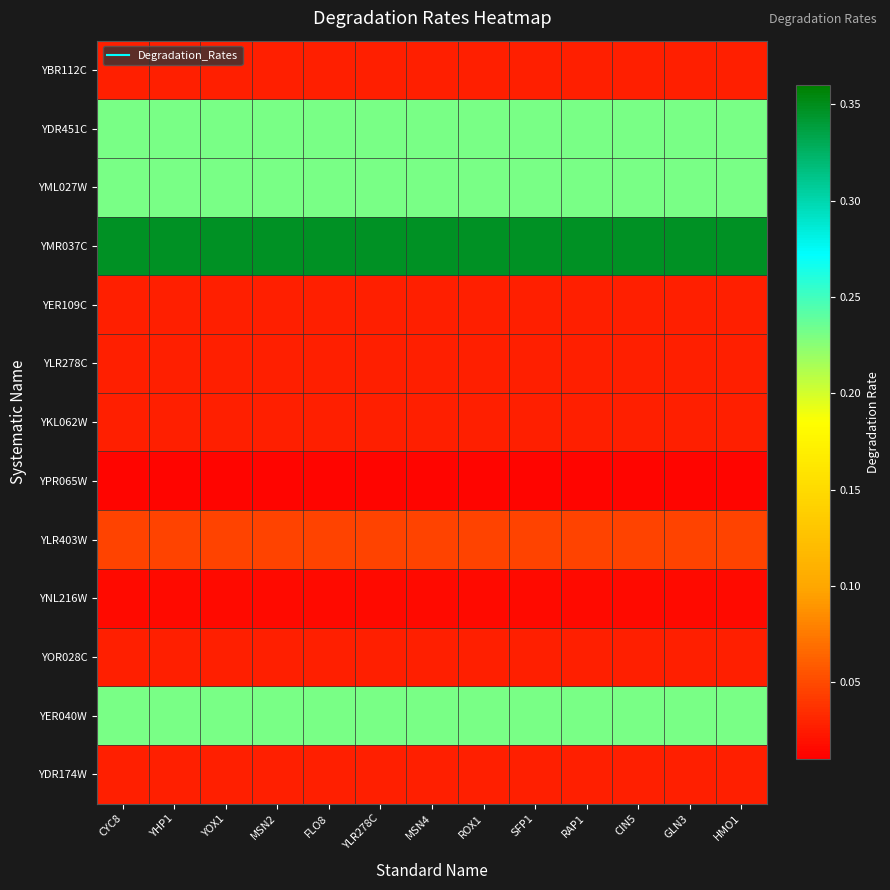

At which category is the sum across all series the highest?

CYC8